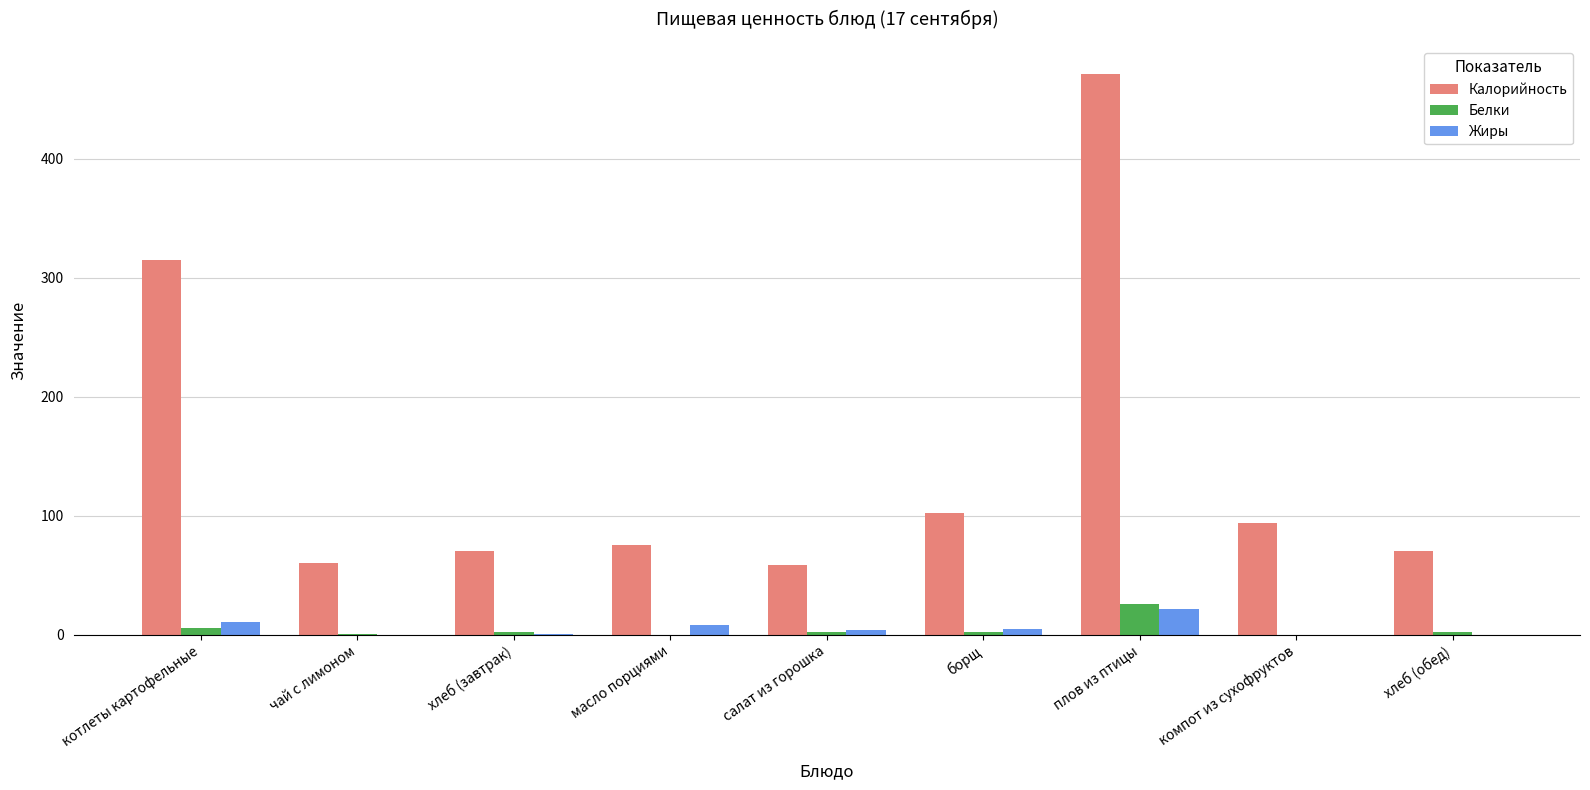

Between котлеты картофельные and плов из птицы, which series saw the biggest shift?

Калорийность